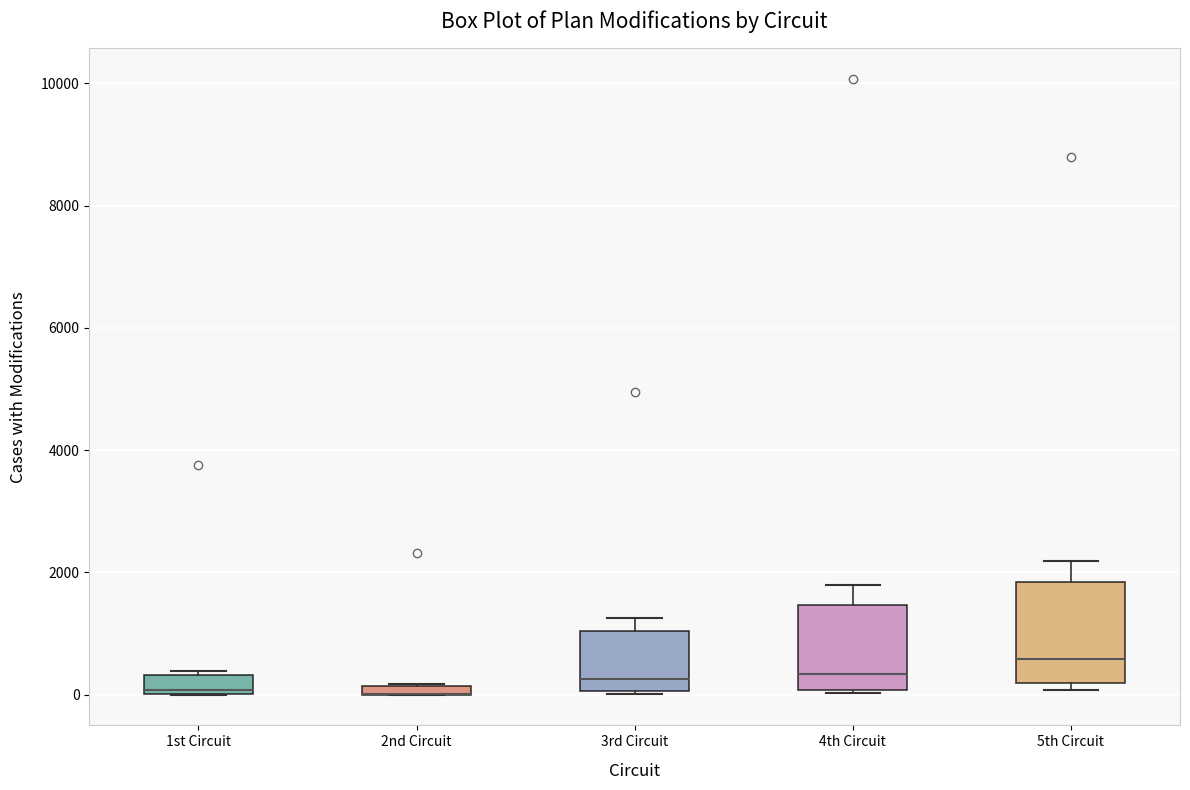

Where is the upper edge of the box for 1st Circuit on the y-axis? The values are not printed on the chart, so give them approximately, as read against the axis.

400